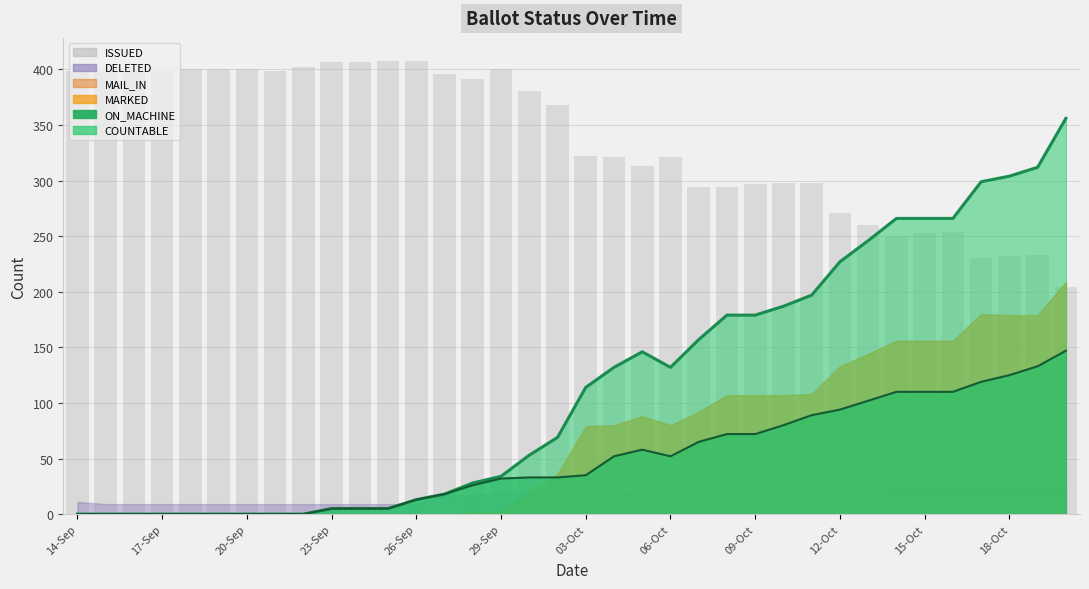

How many data points does each series have?

36